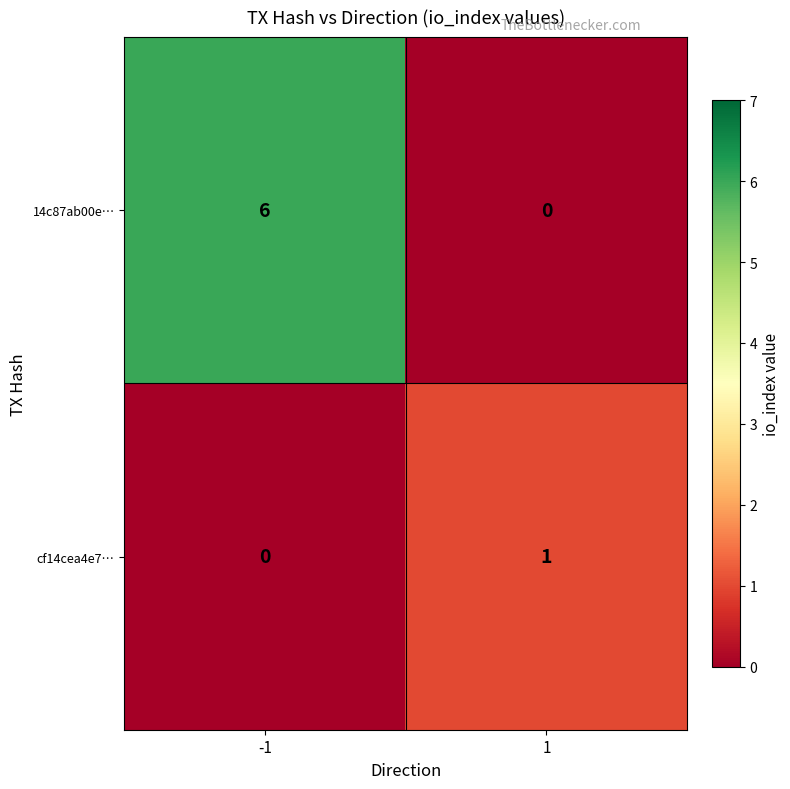

Reading right to left, list all the values displayed in this chart.

14c87ab00e…: 0	6
cf14cea4e7…: 1	0